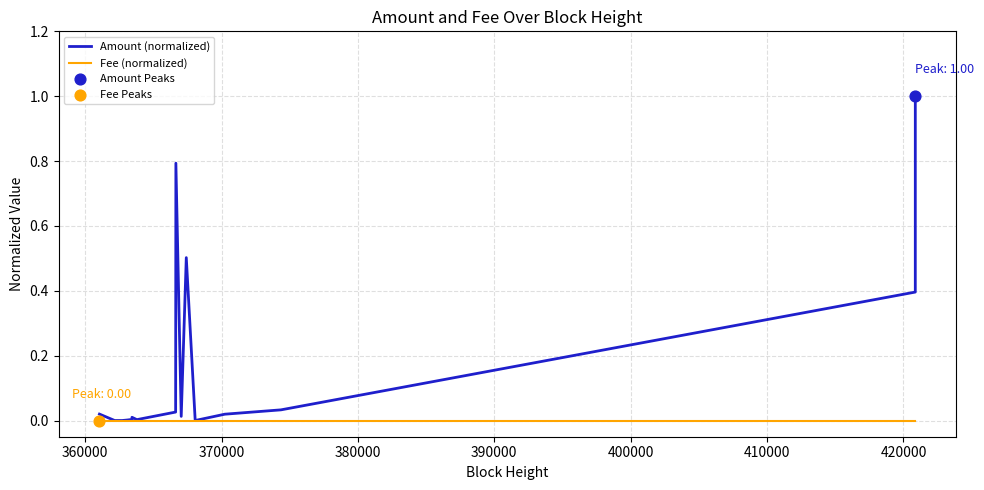

Is the value of Fee (normalized) at 380000 greater than the value of Amount (normalized) at 400000?

No